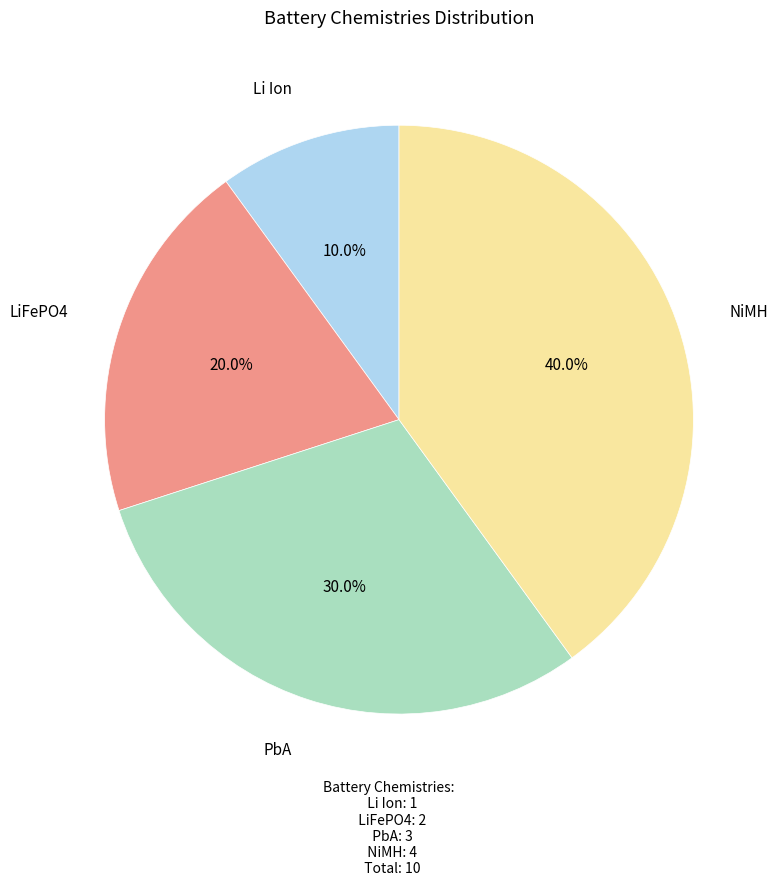

Is there any slice that represents more than half of the pie?

No